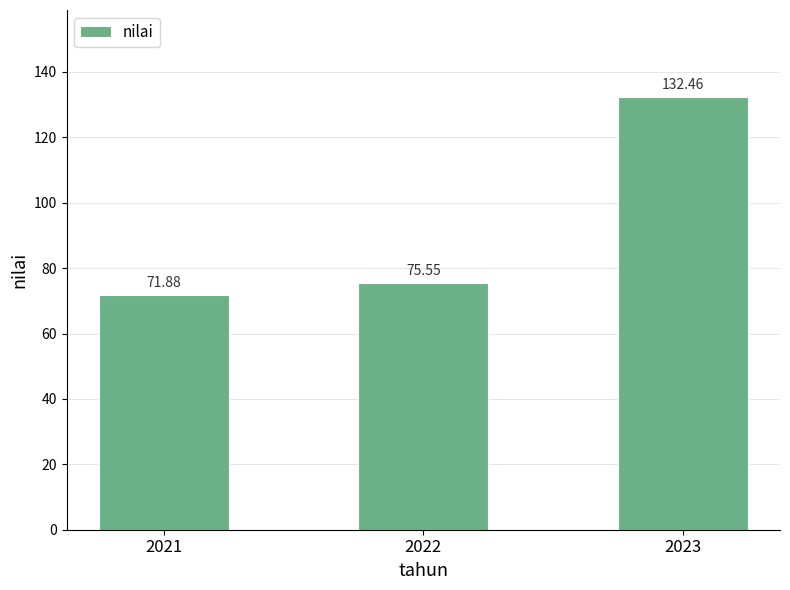

Does the chart contain any negative values?

No